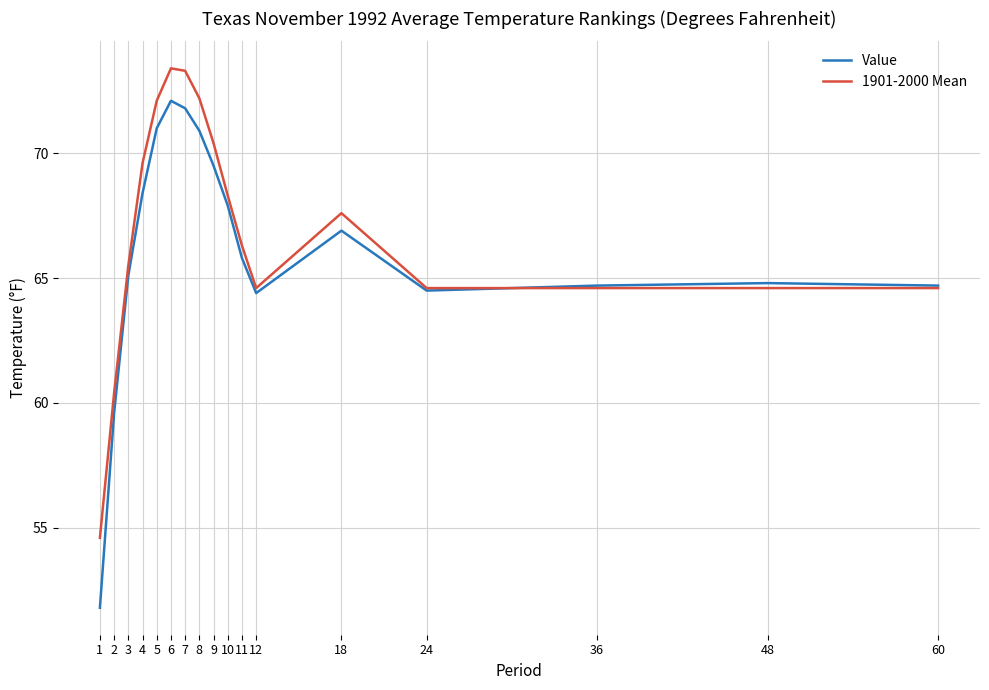

At how many categories does at least one series exceed 72?

4